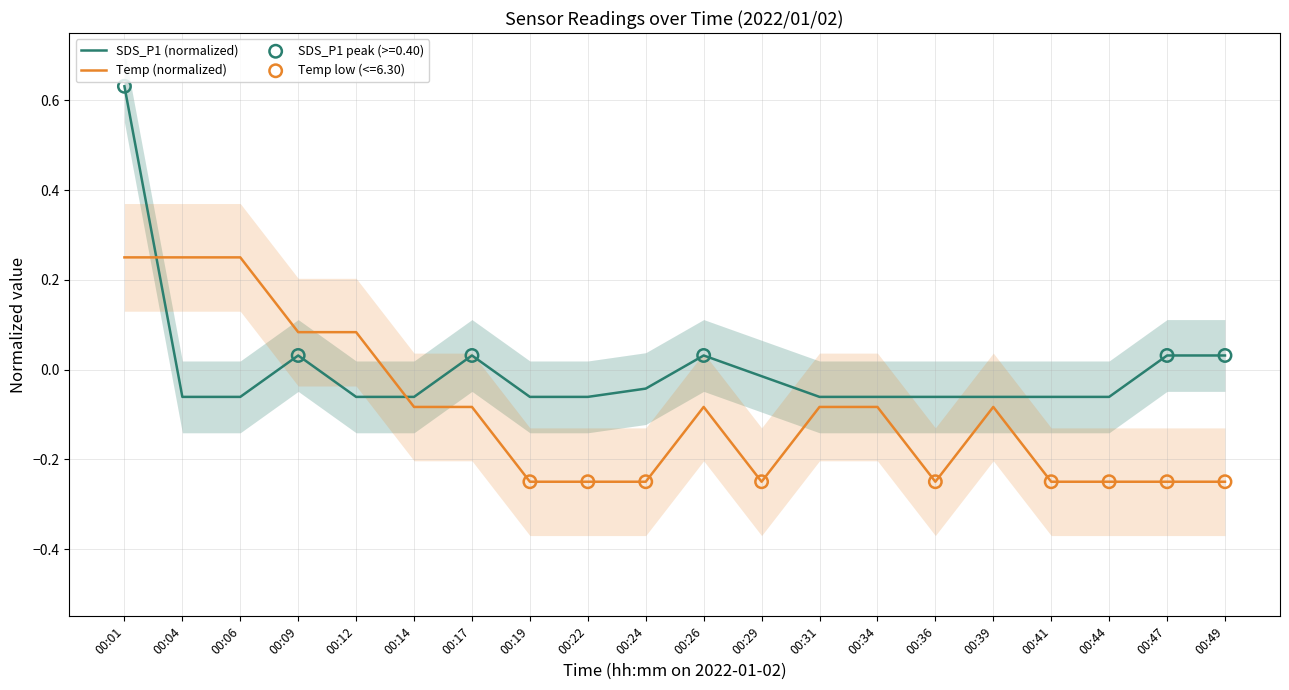

What are all the series names shown in the legend?

SDS_P1 (normalized), Temp (normalized)